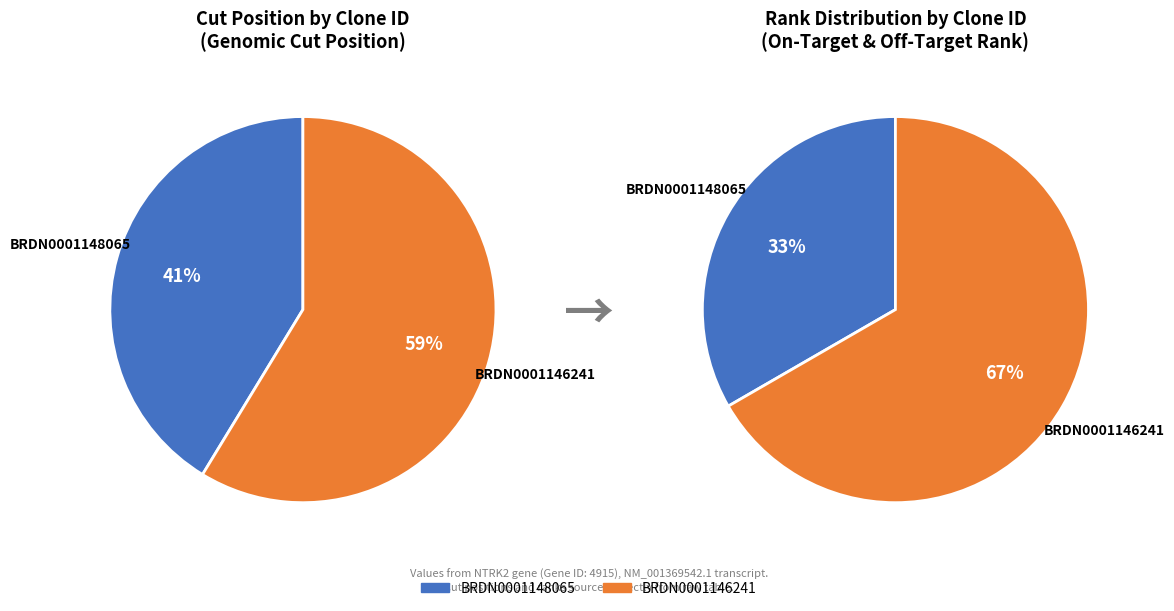

Is it true that BRDN0001148065 is 41% of the pie?

True